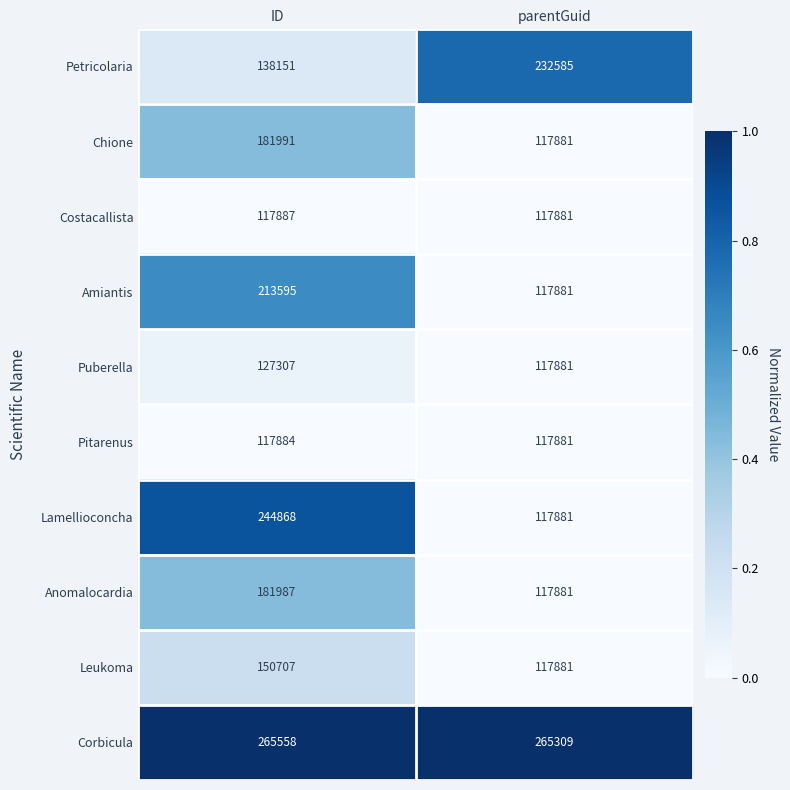

Reading left to right, transcribe all the data shown in this chart.

Petricolaria: 138151	232585
Chione: 181991	117881
Costacallista: 117887	117881
Amiantis: 213595	117881
Puberella: 127307	117881
Pitarenus: 117884	117881
Lamellioconcha: 244868	117881
Anomalocardia: 181987	117881
Leukoma: 150707	117881
Corbicula: 265558	265309